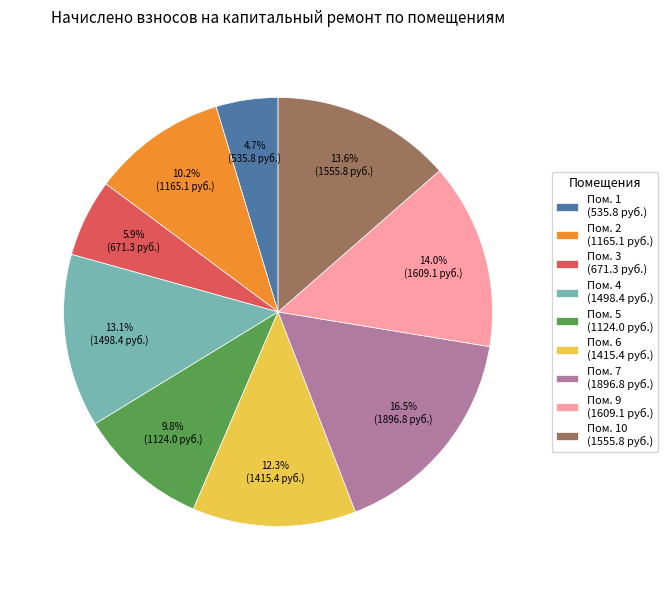

What is the smallest slice in the pie chart?

Пом. 1 (535.8 руб.)